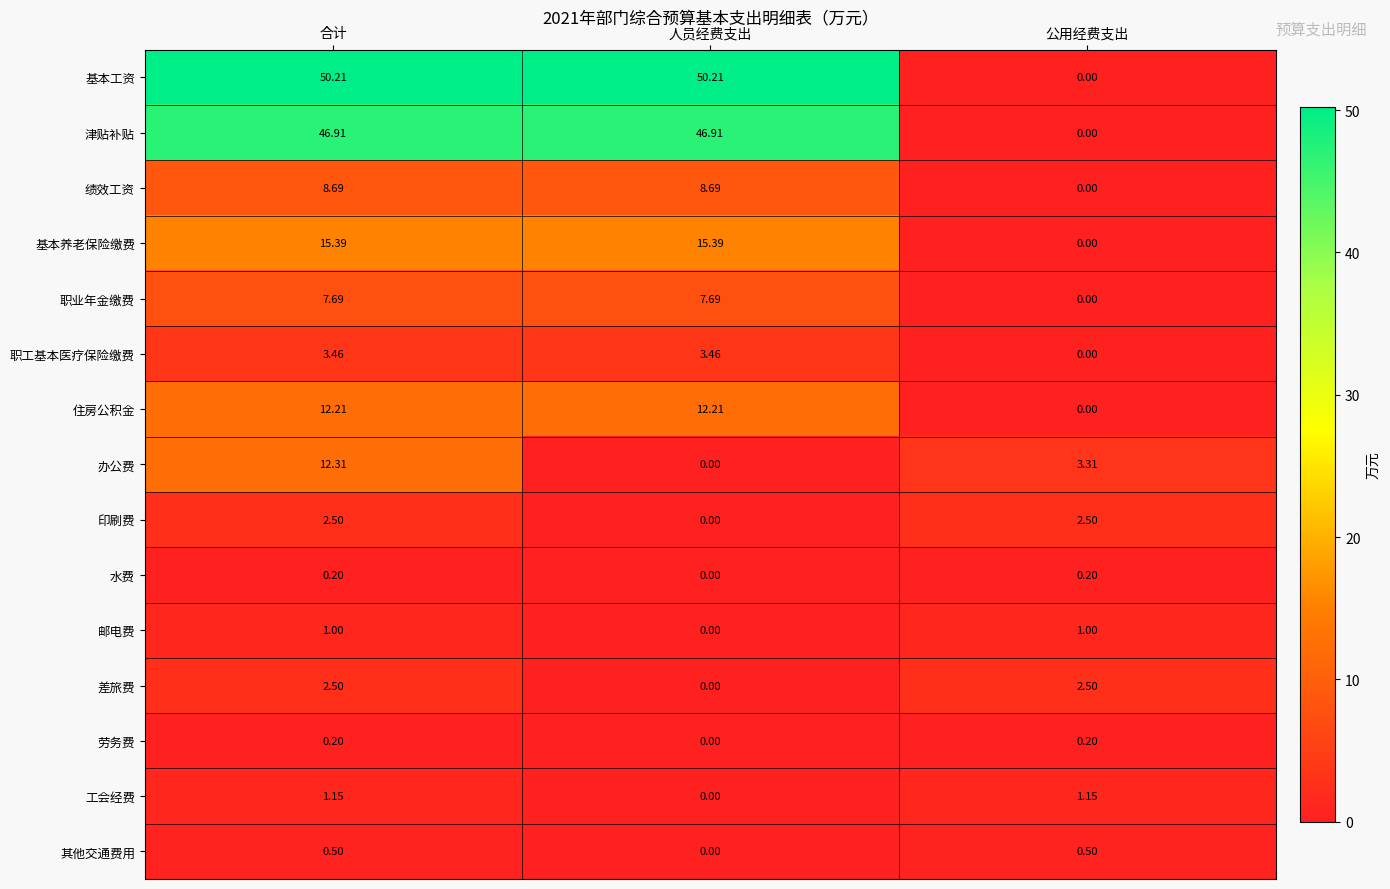

Which series has the widest spread of values?

基本工资